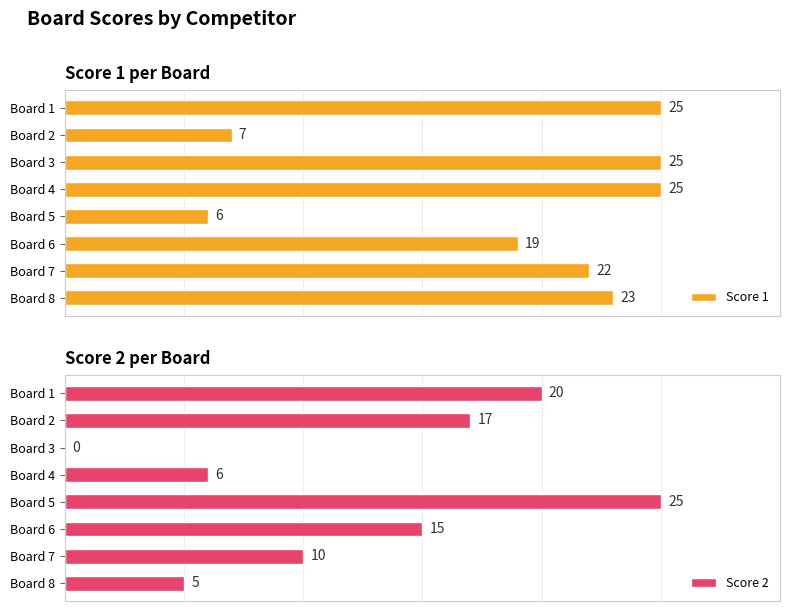

At which label is Score 2 closest to 12?

Board 7